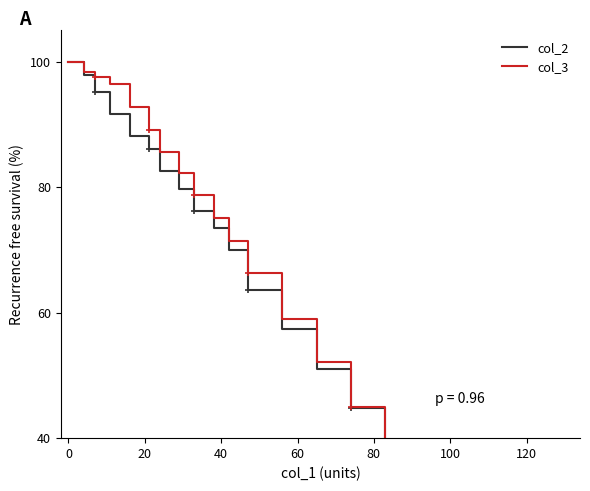

What is the difference between the second highest and second lowest values in the col_3 series?

85.1